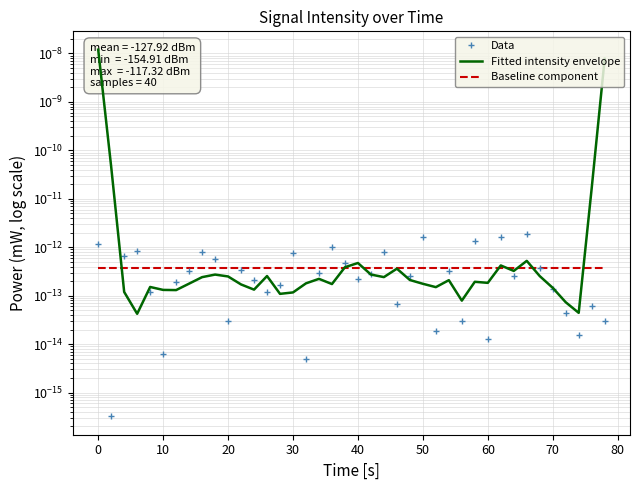

What are all the series names shown in the legend?

Data, Fitted intensity envelope, Baseline component